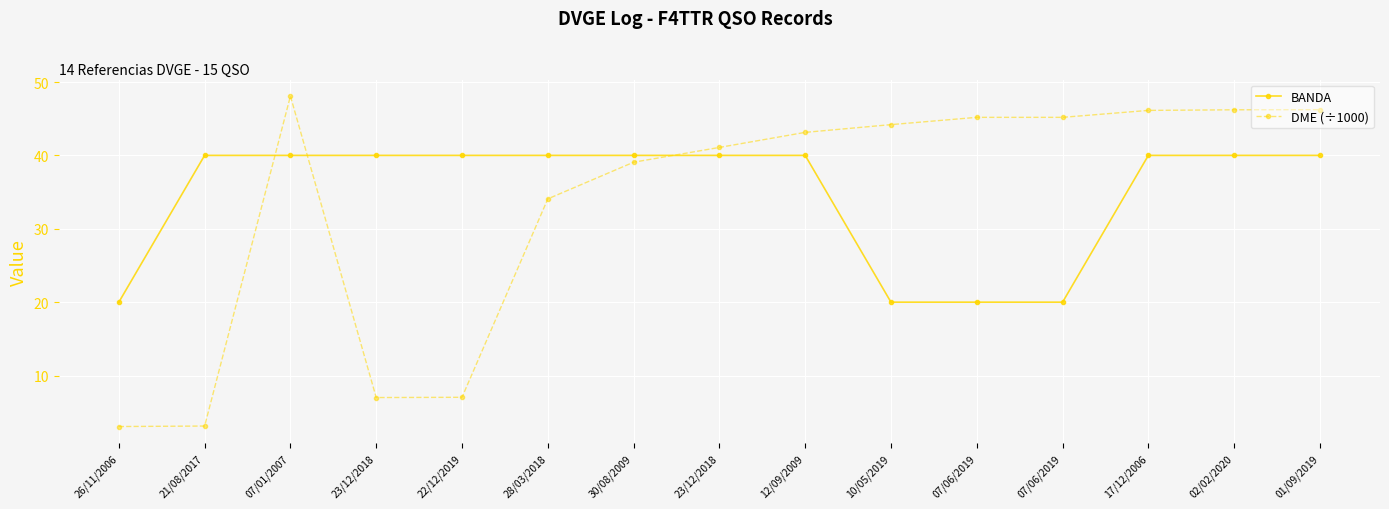

Reading left to right, transcribe all the data shown in this chart.

BANDA: 20.0	40.0	40.0	40.0	40.0	40.0	40.0	40.0	40.0	20.0	20.0	20.0	40.0	40.0	40.0
DME (÷1000): 3.1	3.1	48.1	7.0	7.0	34.1	39.1	41.1	43.1	44.2	45.2	45.2	46.1	46.2	46.2